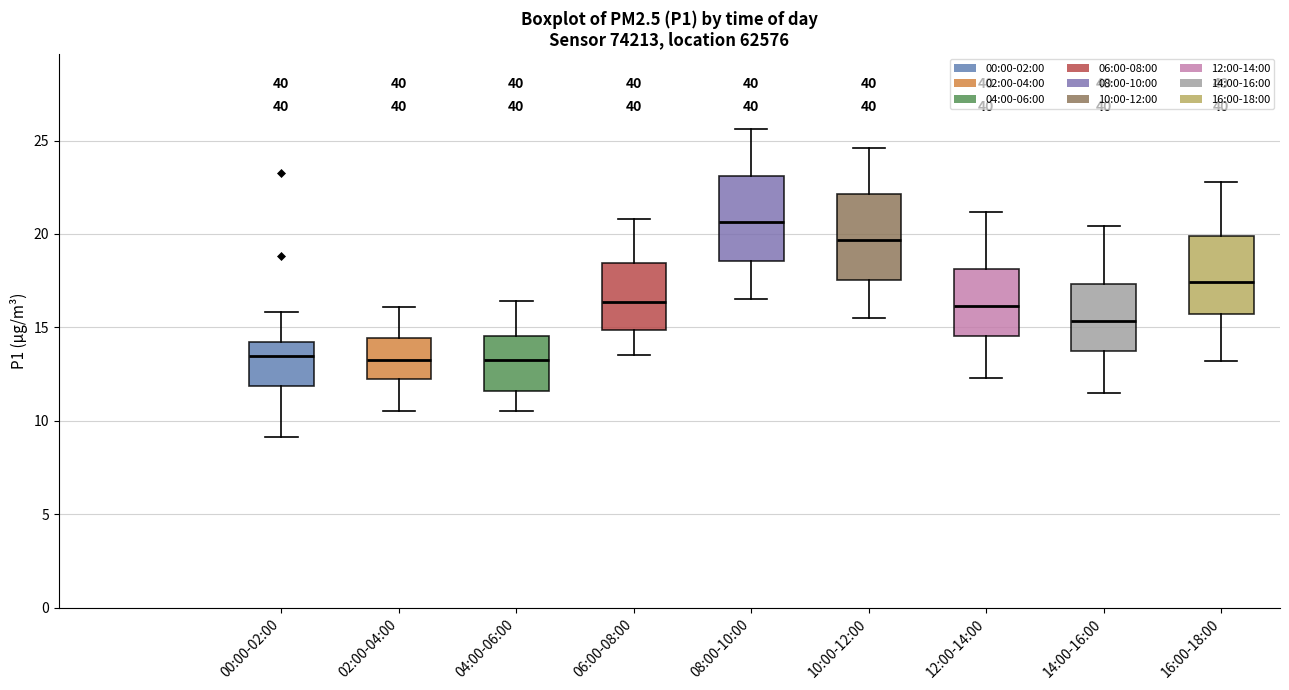

Reading left to right, read every box against the y-axis: the position of its median line, the range the box covers, and the ends of its whiskers. The values are not printed on the chart, so give them approximately, as read against the axis.

00:00-02:00: median 13.5, box 12.0 to 14.0, whiskers 9.0 to 16.0
02:00-04:00: median 13.5, box 12.5 to 14.5, whiskers 10.5 to 16.0
04:00-06:00: median 13.5, box 11.5 to 14.5, whiskers 10.5 to 16.5
06:00-08:00: median 16.5, box 15.0 to 18.5, whiskers 13.5 to 21.0
08:00-10:00: median 20.5, box 18.5 to 23.0, whiskers 16.5 to 25.5
10:00-12:00: median 19.5, box 17.5 to 22.0, whiskers 15.5 to 24.5
12:00-14:00: median 16.0, box 14.5 to 18.0, whiskers 12.5 to 21.0
14:00-16:00: median 15.5, box 13.5 to 17.5, whiskers 11.5 to 20.5
16:00-18:00: median 17.5, box 15.5 to 20.0, whiskers 13.0 to 23.0